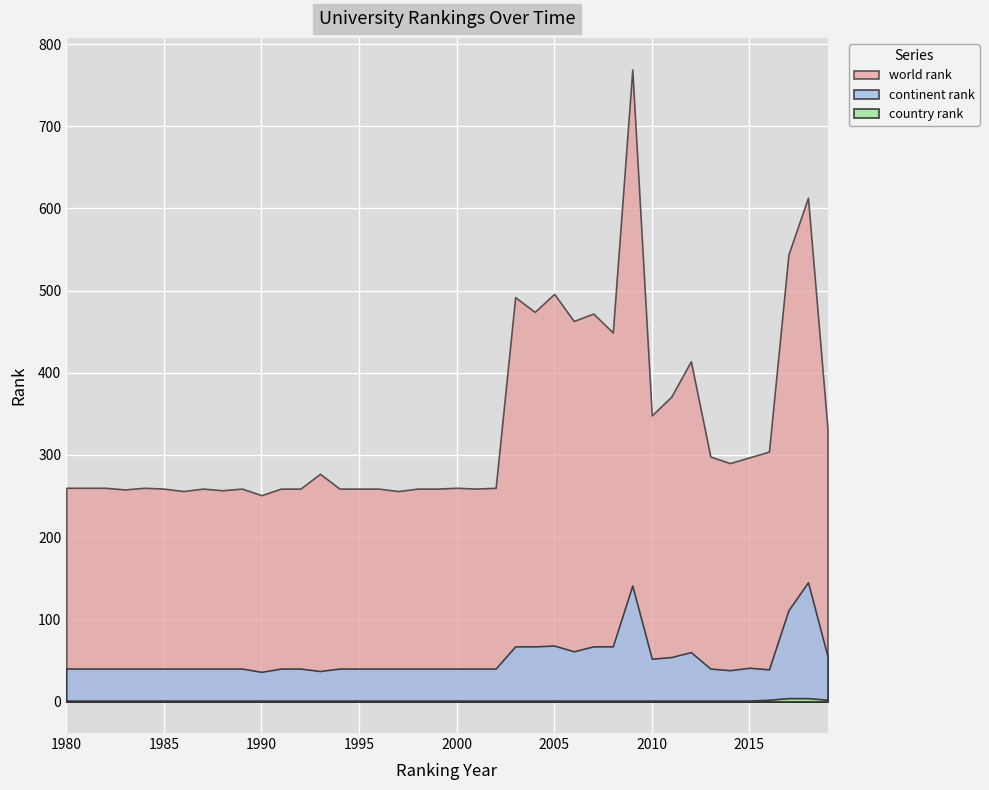

True or false: continent rank has a value of 54 at 2011.

True